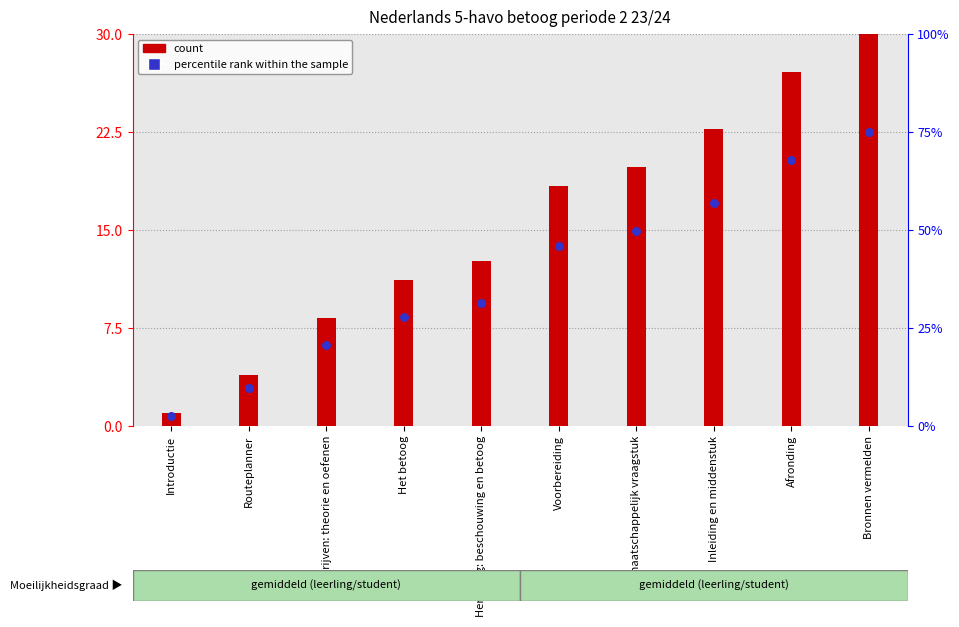

Which has a higher value, Voorbereiding or Inleiding en middenstuk?

Inleiding en middenstuk